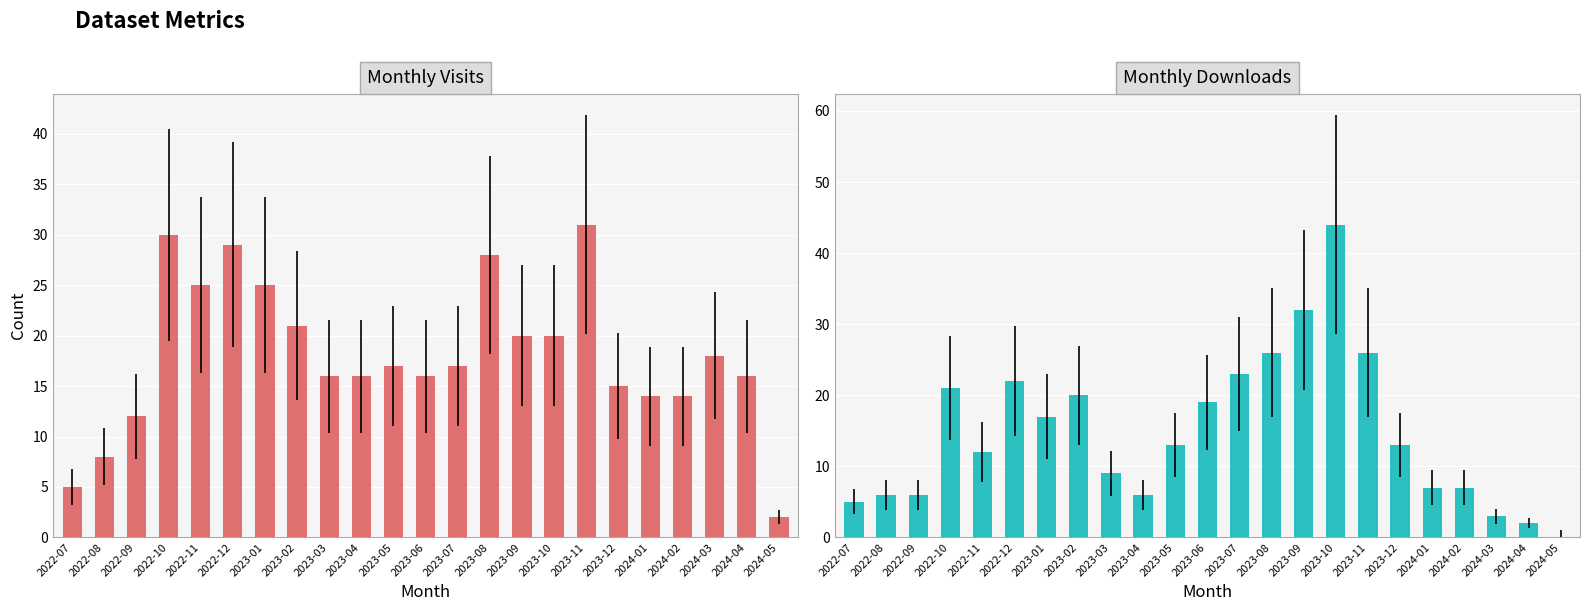

What is the label of the 13th bar from the left?

2023-07